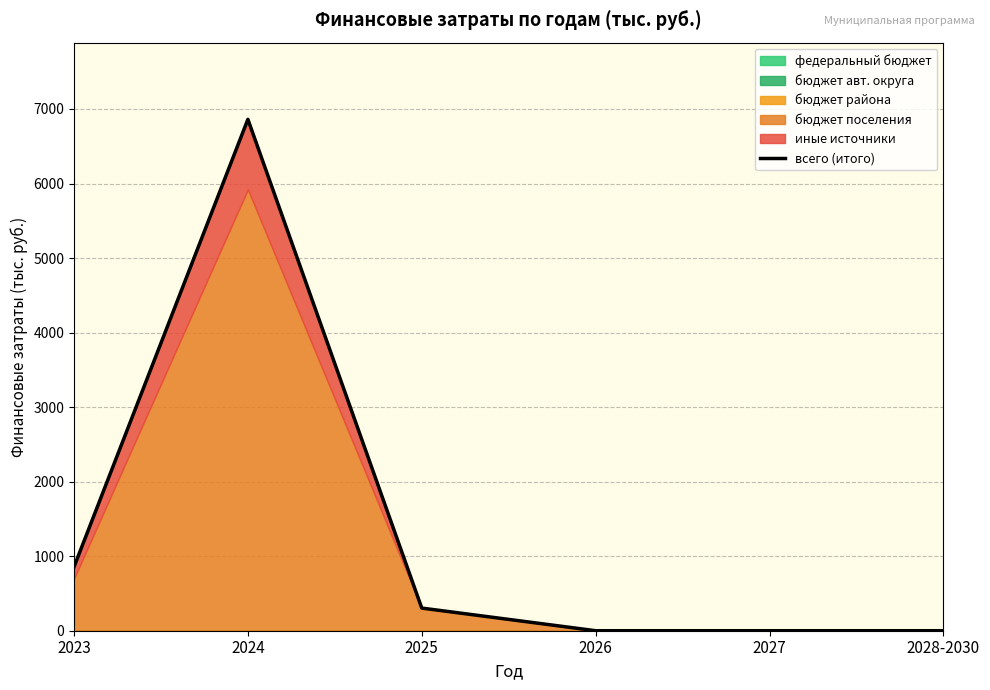

What is the label of the 2nd point from the right?

2027